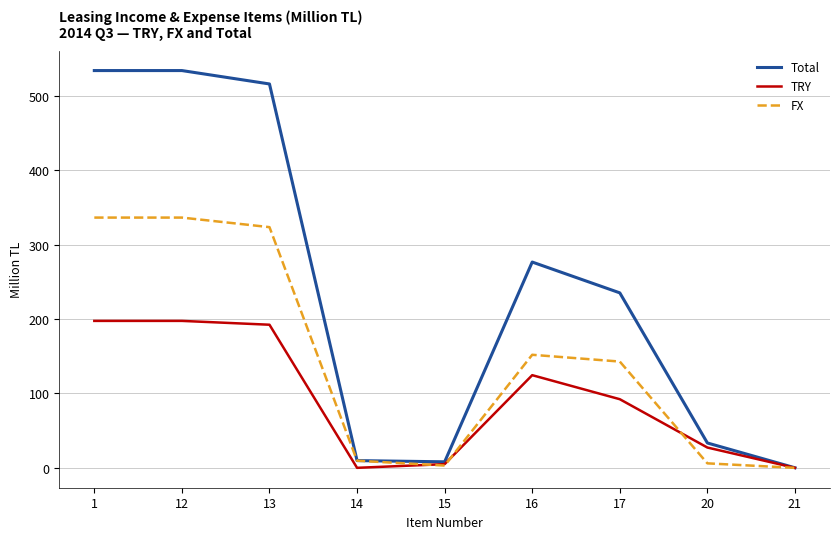

What is the maximum value shown in the chart?

533.6